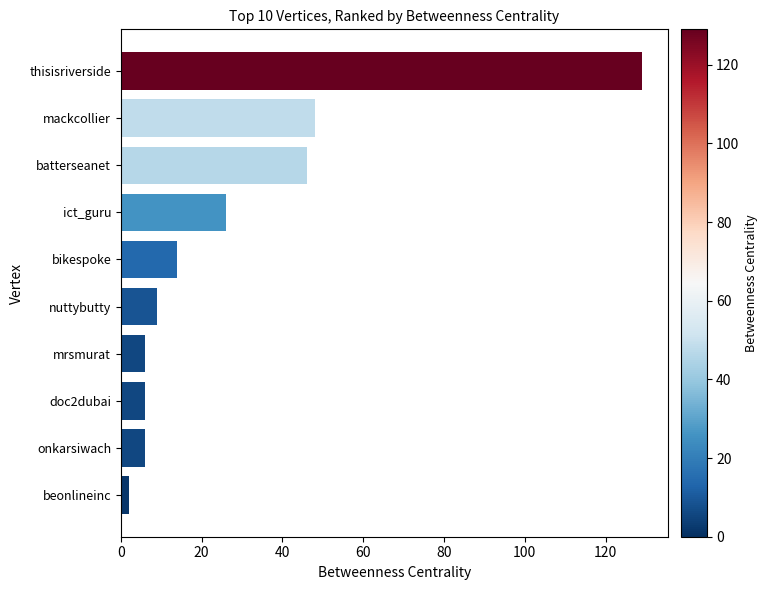

The chart shows a value of 6 at mrsmurat. True or false?

True